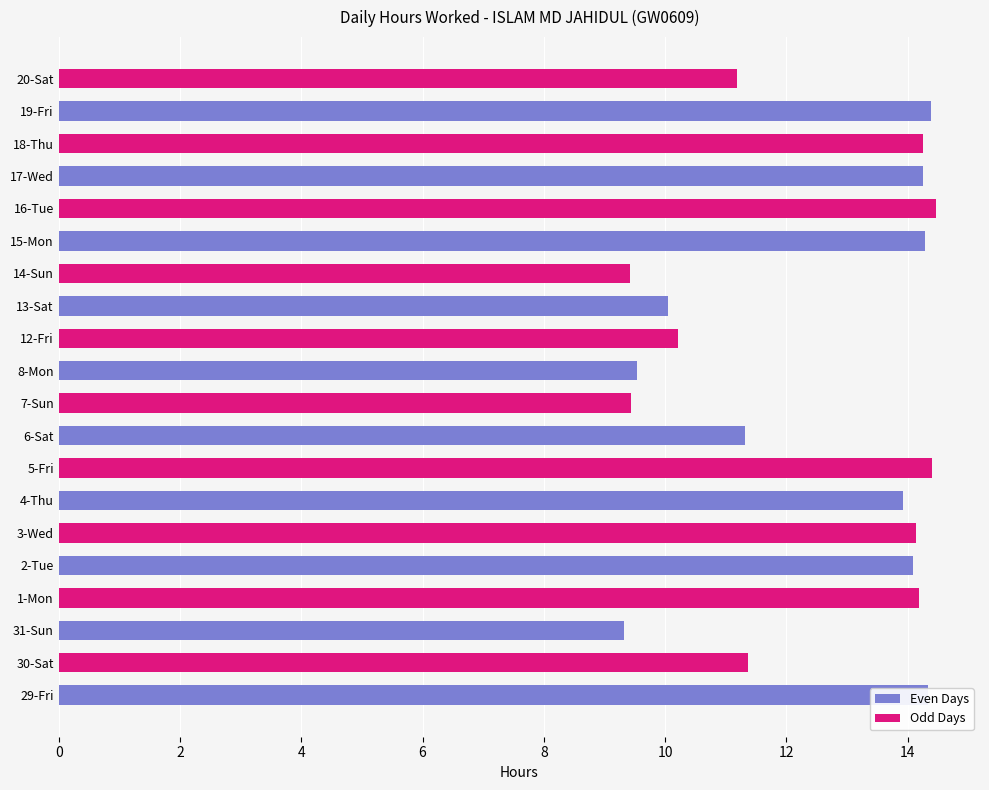

What is the minimum value shown in the chart?

9.3